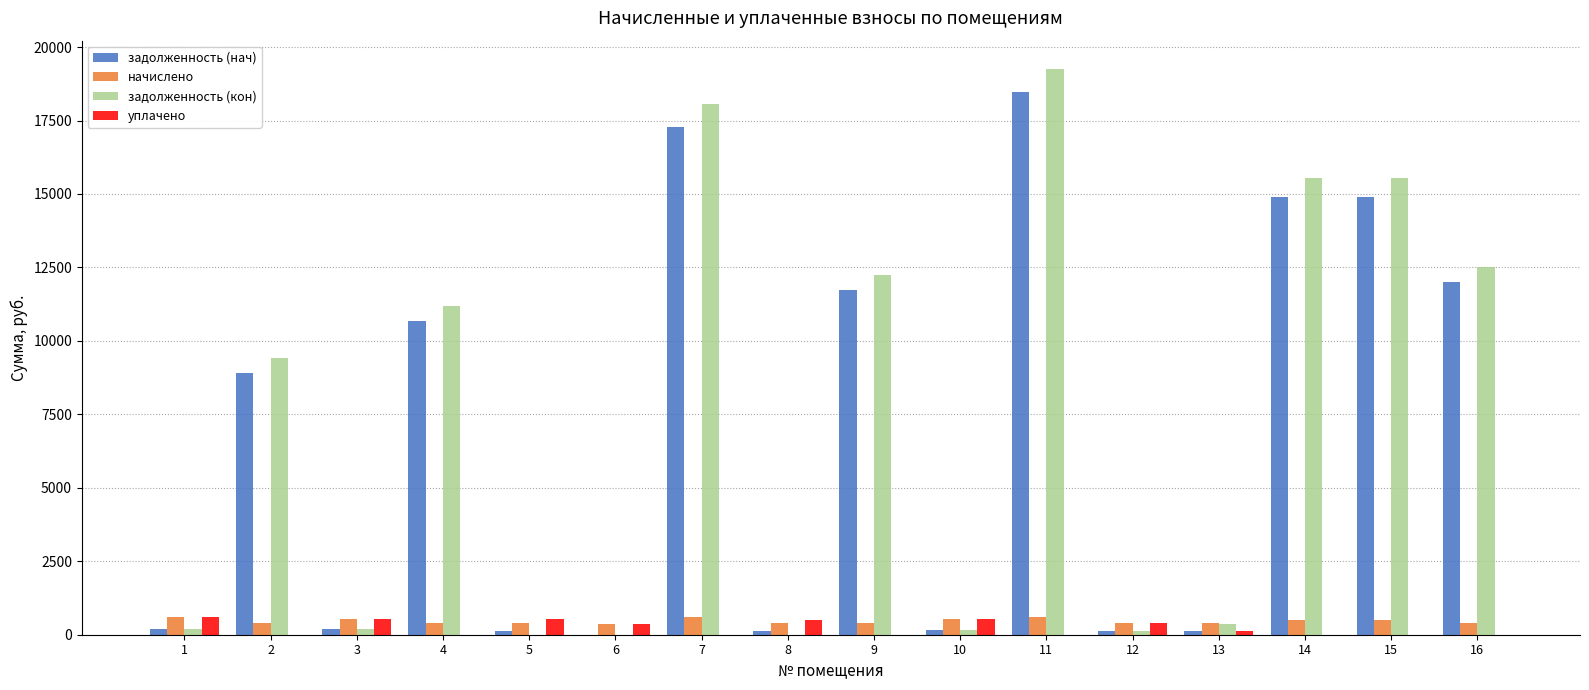

What is the maximum value for задолженность (кон)?

19255.4